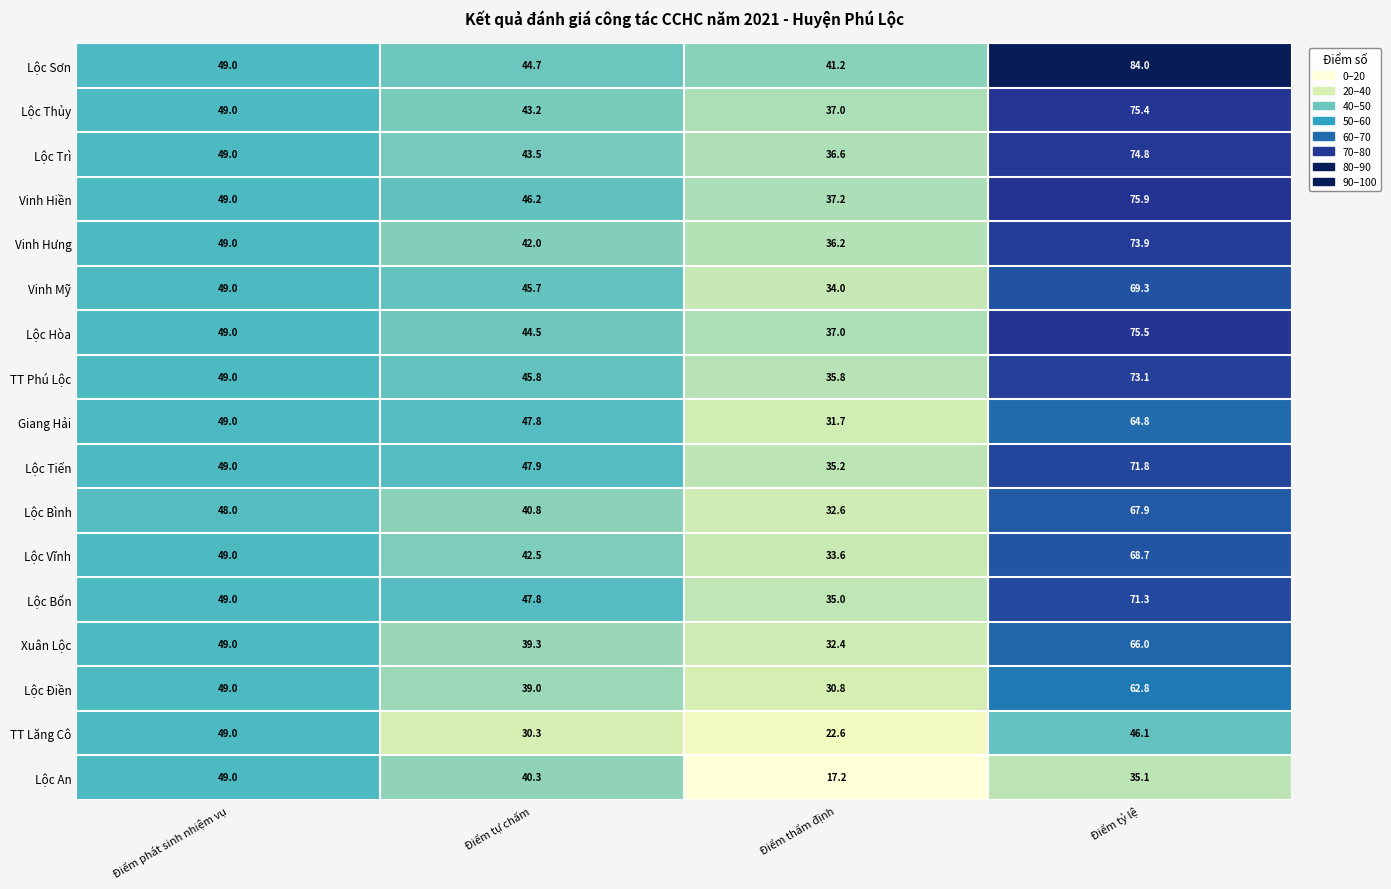

At which category is the sum across all series the highest?

Điểm tỷ lệ